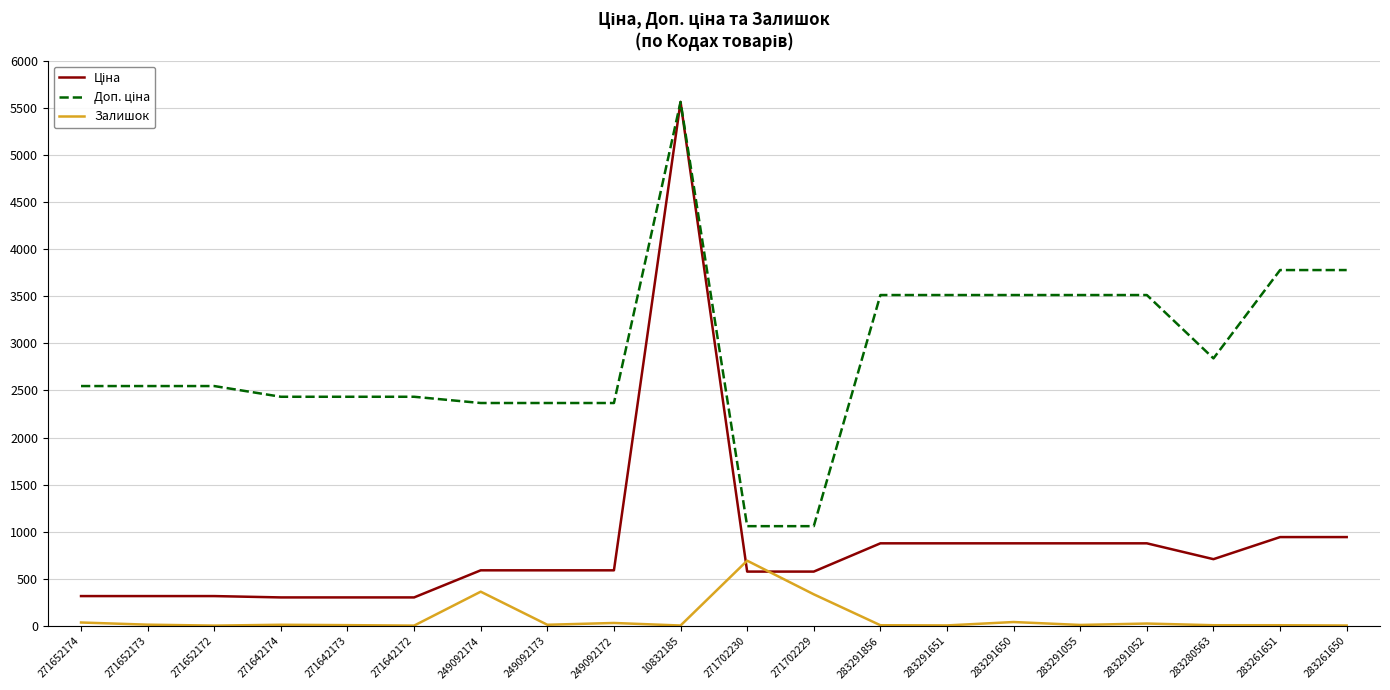

Which category has the highest value across all series?

10832185